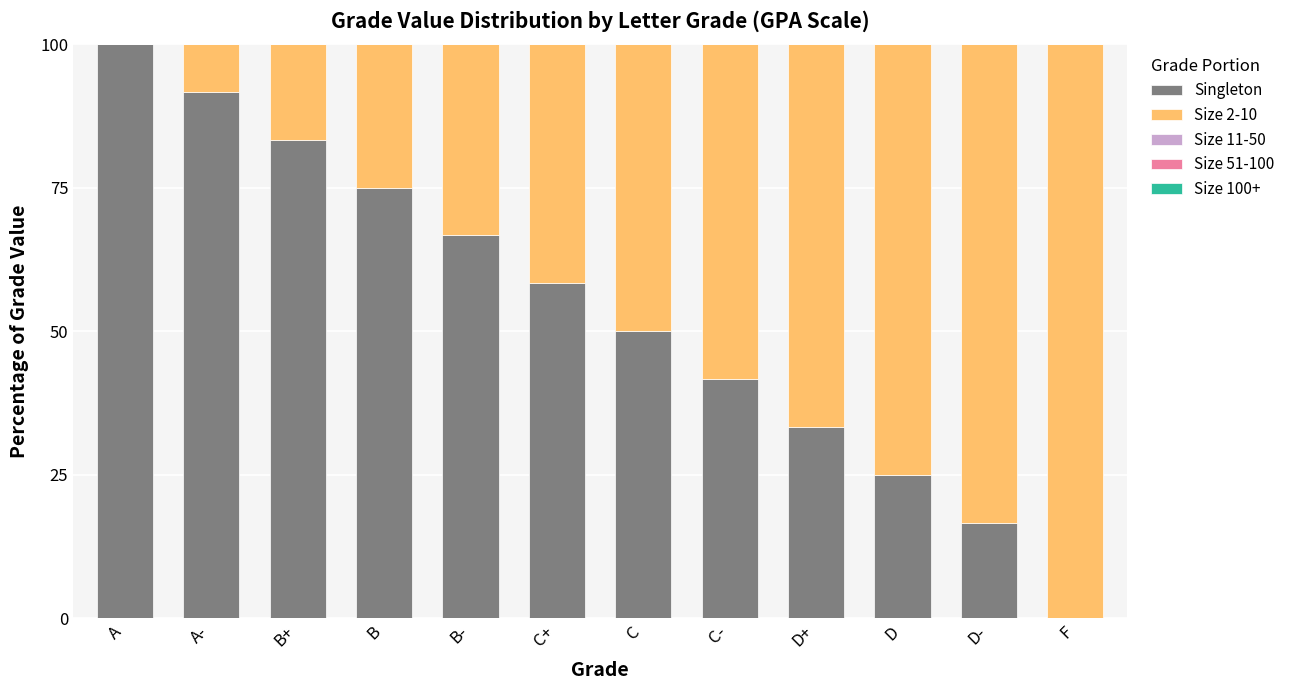

True or false: Singleton has a value of 19.0 at B.

False